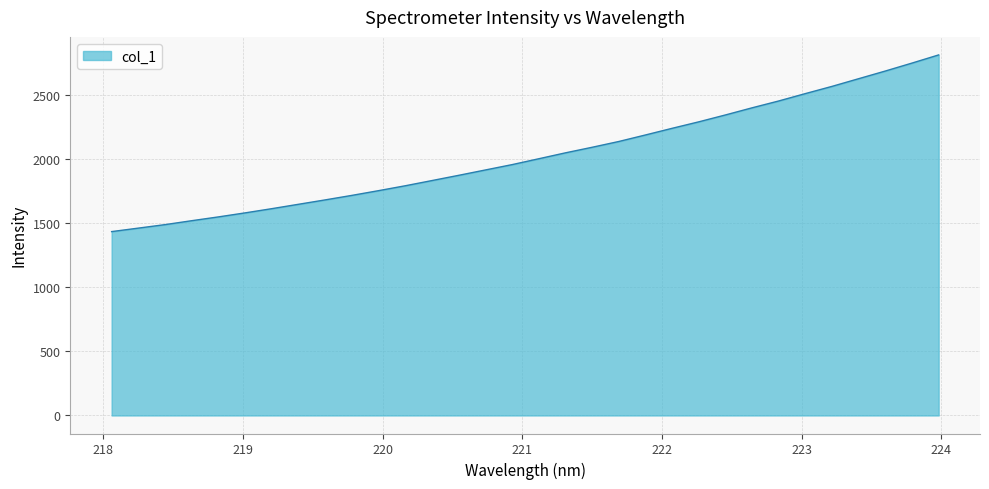

How many lines are shown in the chart?

1